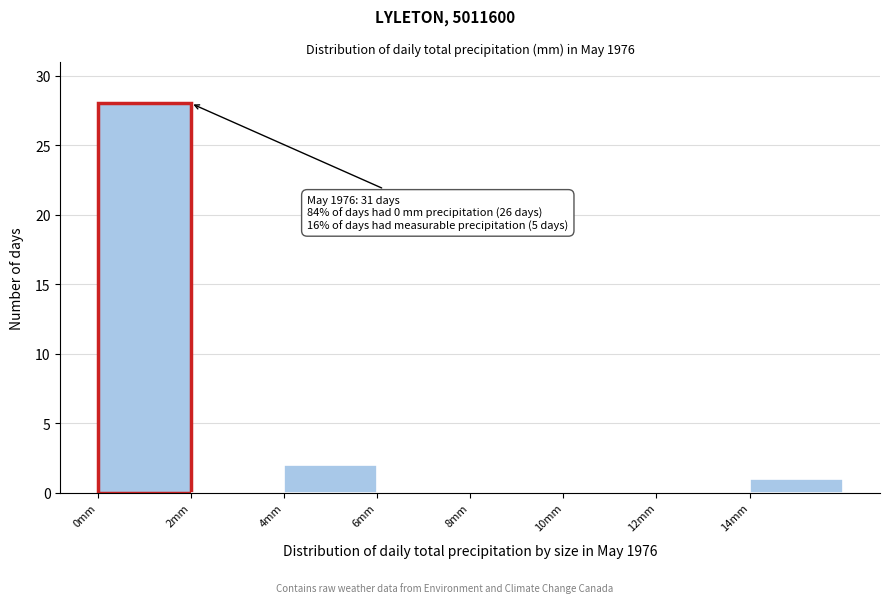

Over which range of the x-axis is the bar tallest?

0 to 2